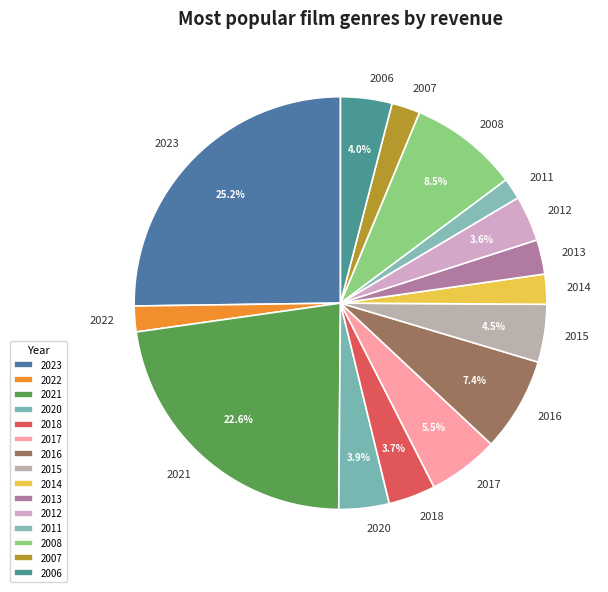

Between 2011 and 2012, which is larger?

2012